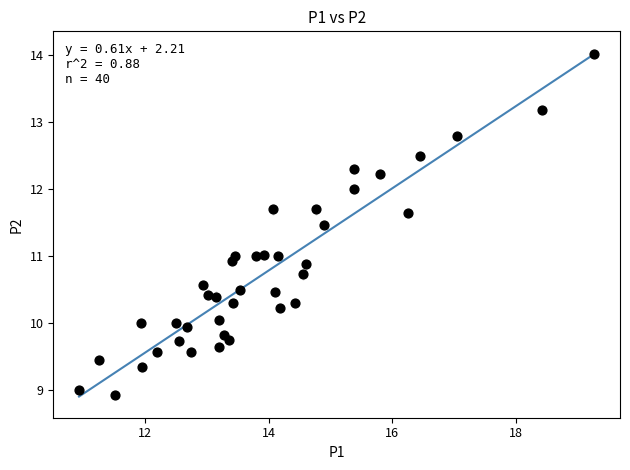

What is the range of Y values (max minus min)?

5.1